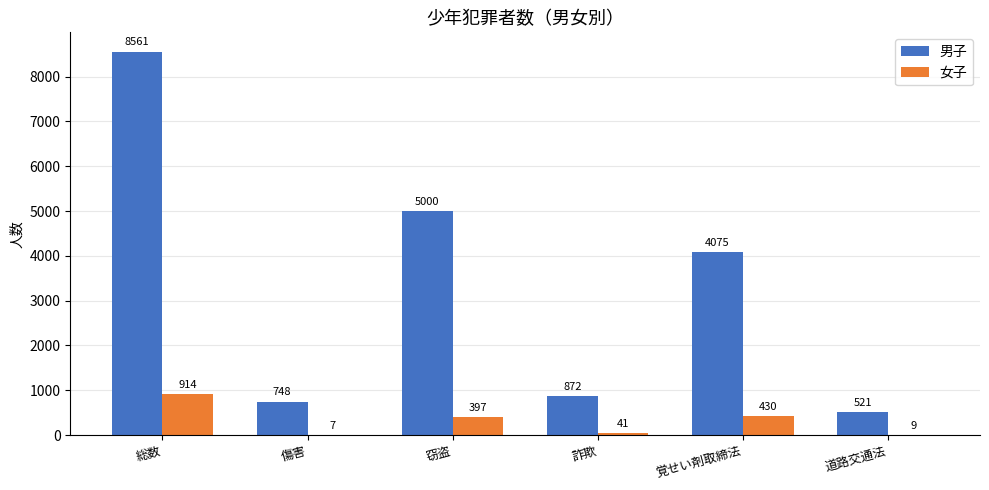

At which category is the sum across all series the highest?

総数